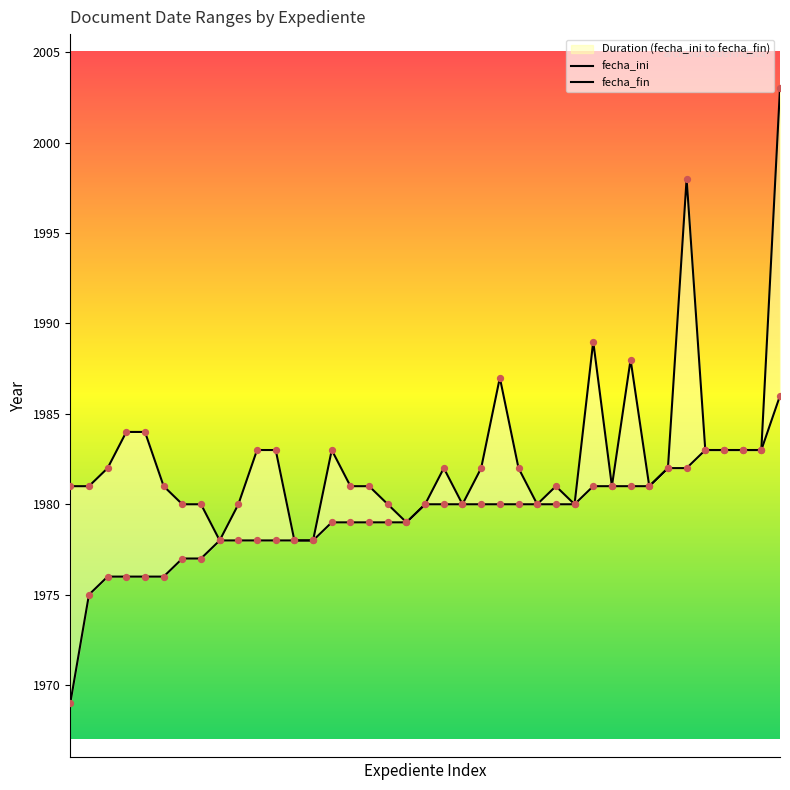

Is the value of fecha_ini at 24 greater than the value of fecha_fin at 12?

Yes